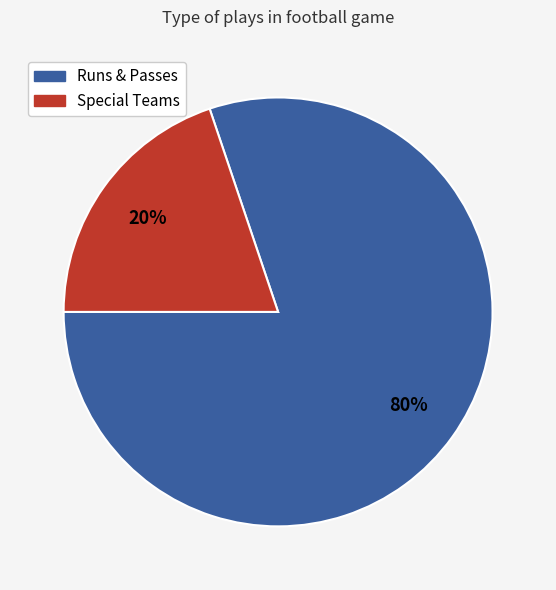

How many segments does this pie chart have?

2